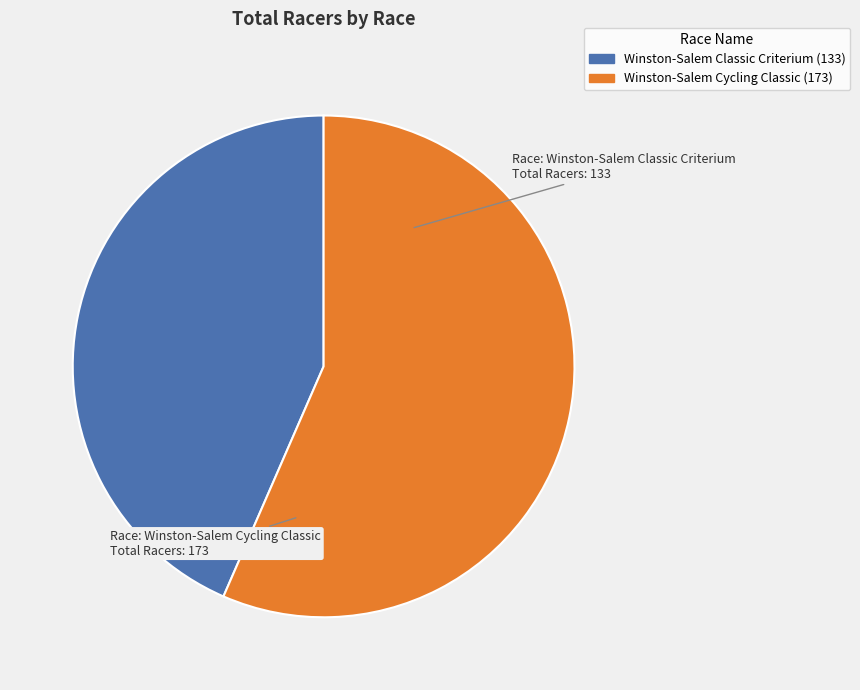

What is the ratio of the value at Winston-Salem Classic Criterium to the value at Winston-Salem Cycling Classic?

0.8